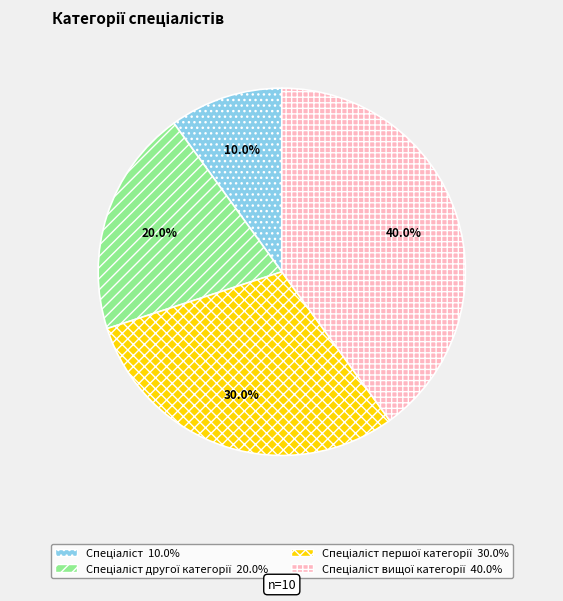

How many segments does this pie chart have?

4